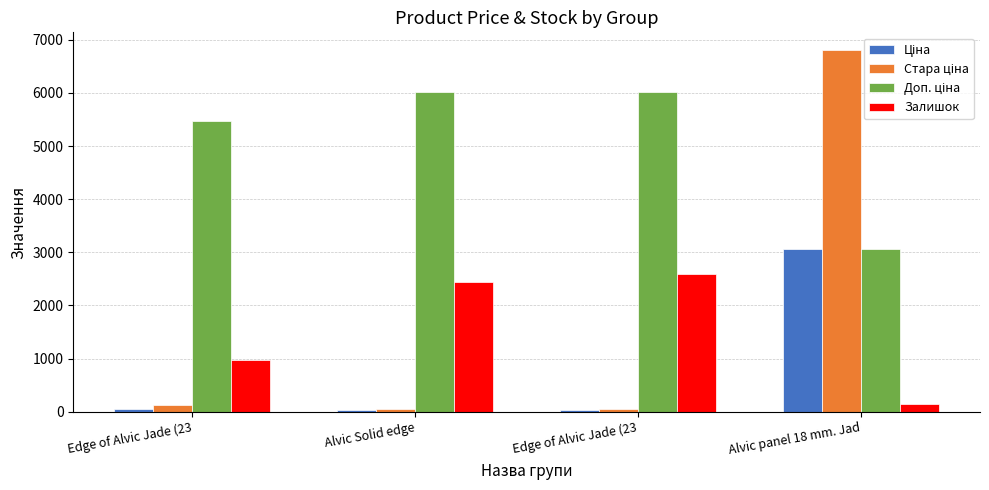

How many bars are there in each group?

4